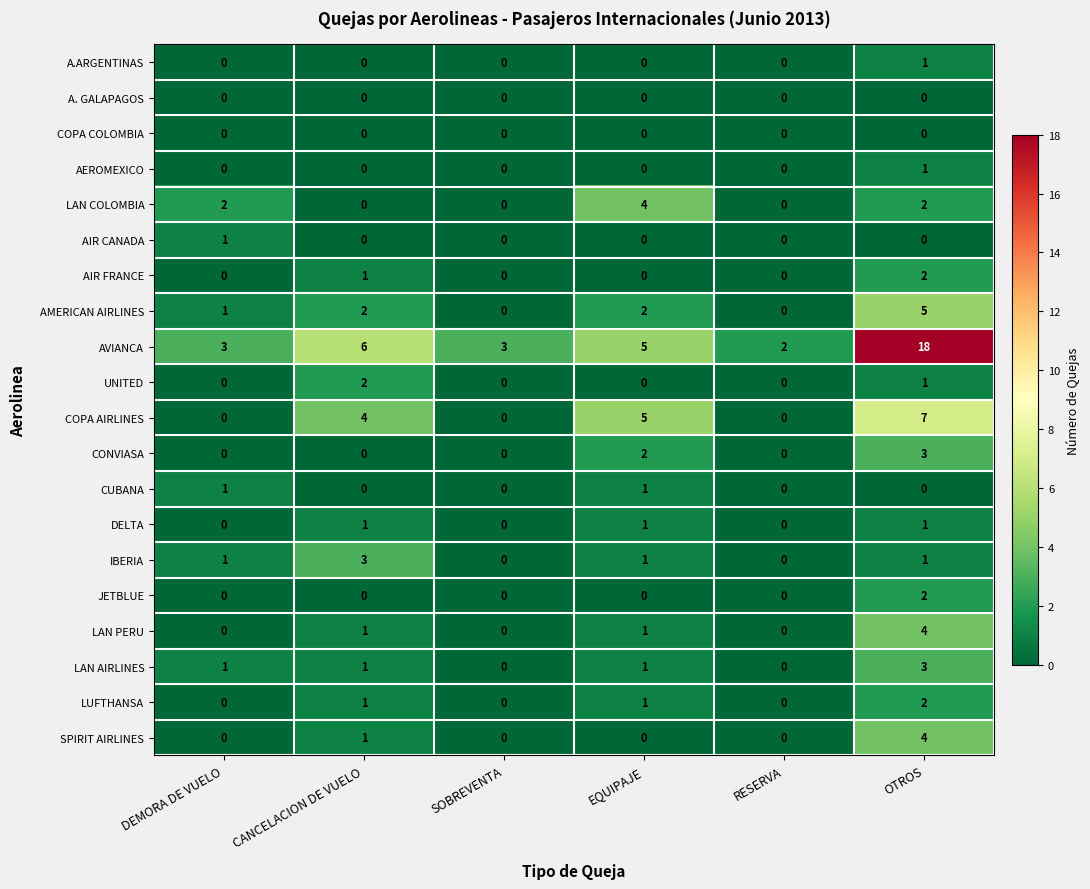

At which category does the chart reach its peak across all series?

OTROS